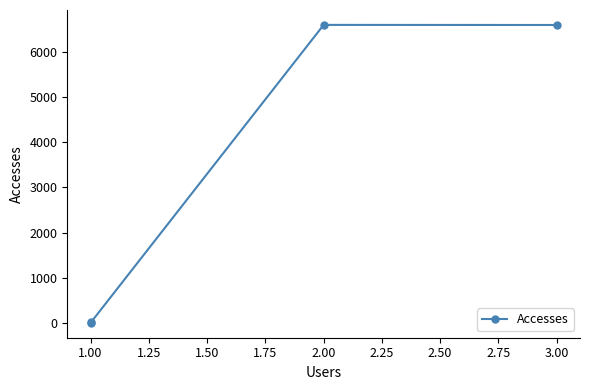

What is the greatest value displayed?

6602